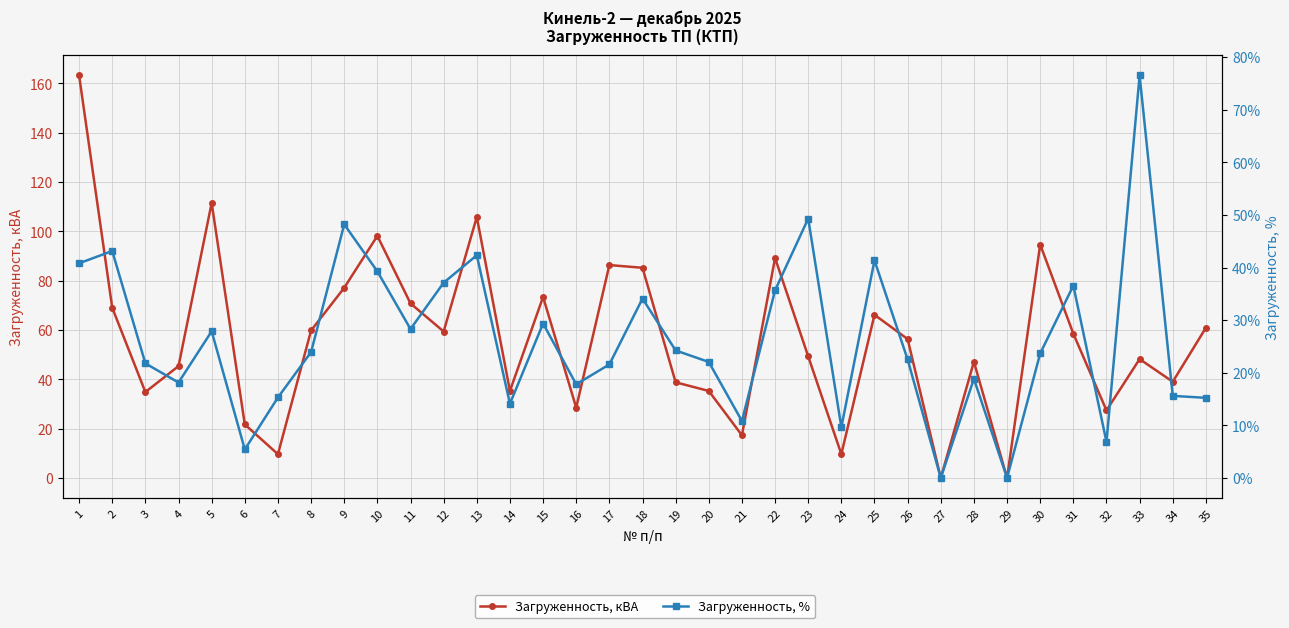

How many times do Загруженность, кВА and Загруженность, % cross each other?

4